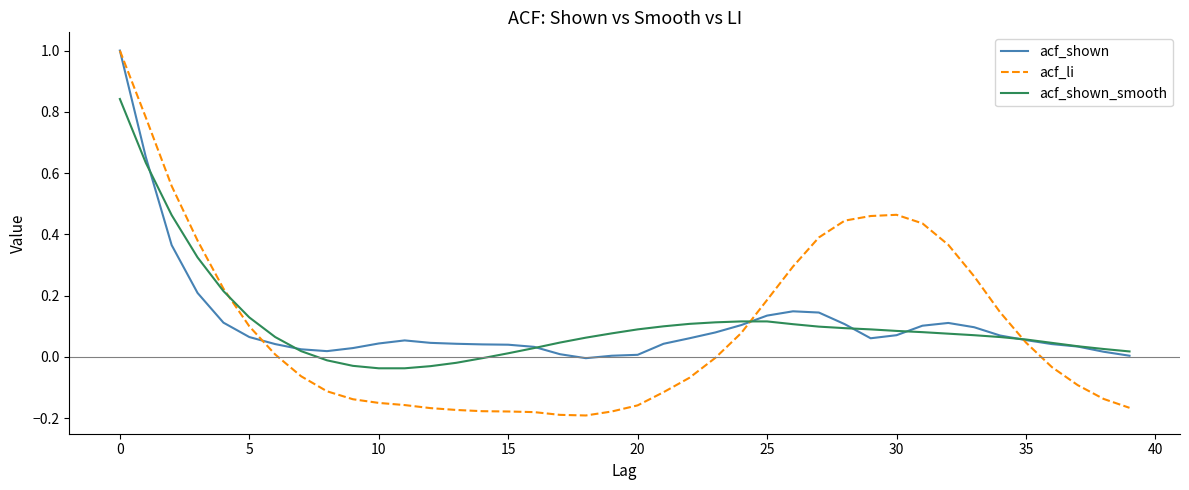

Which series has the largest range (max minus min)?

acf_li